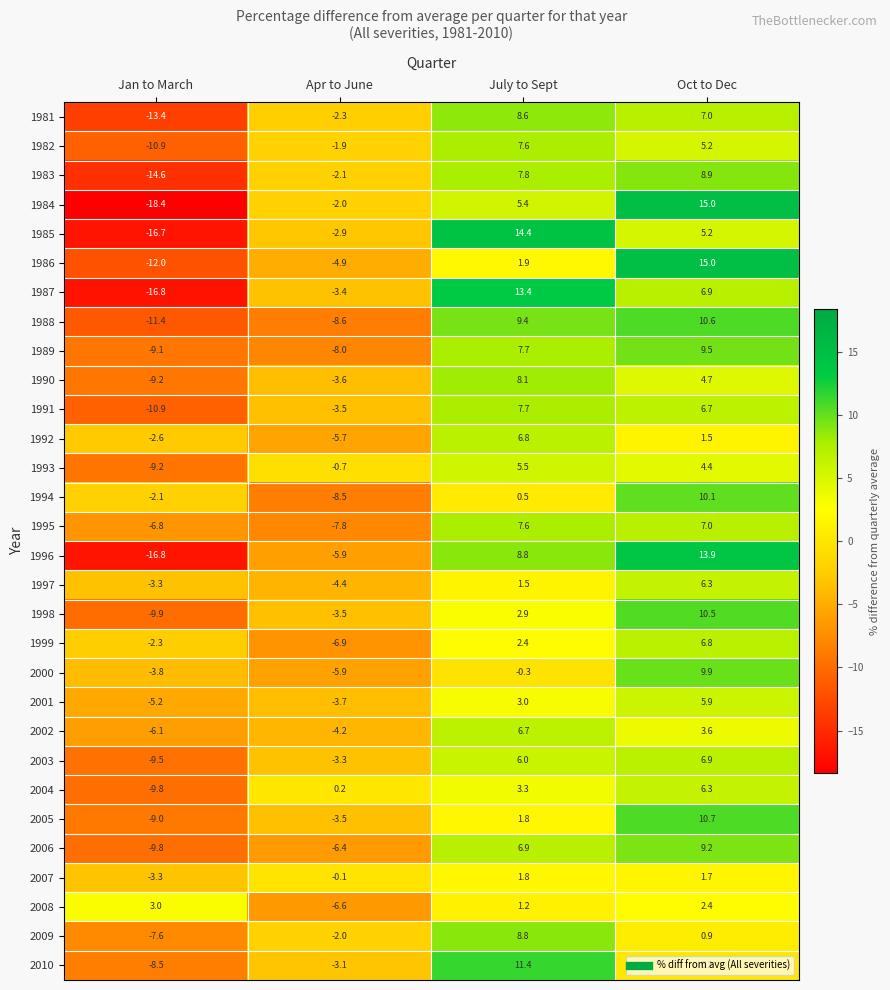

The value of 1987 at Jan to March is -16.8. True or false?

True